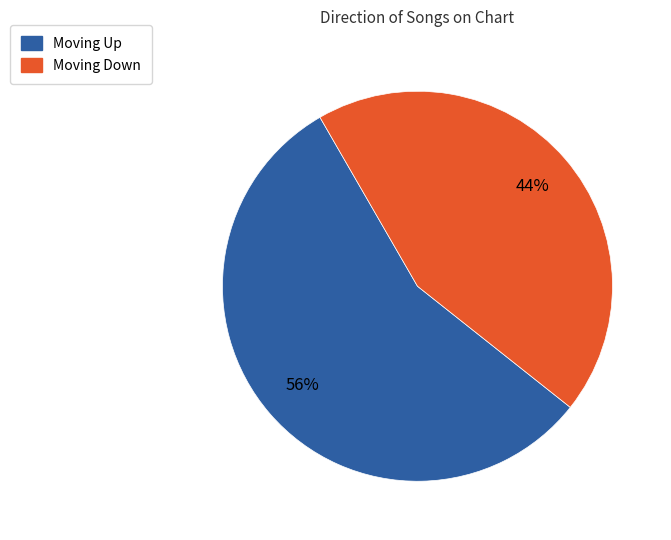

To the nearest percent, what is the difference between the largest and smallest slice percentages?

12%